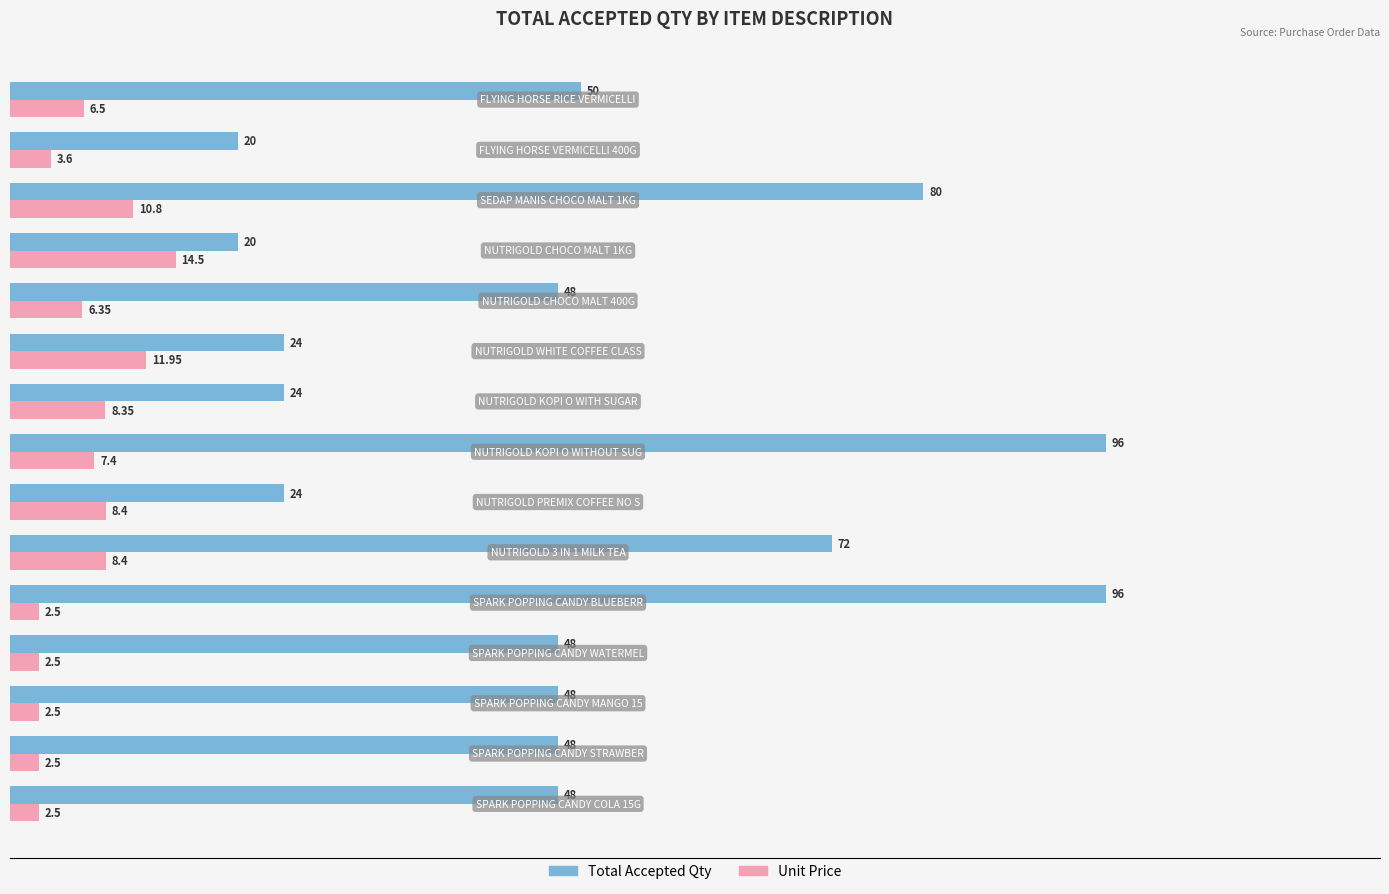

At how many categories does at least one series exceed 25?

10